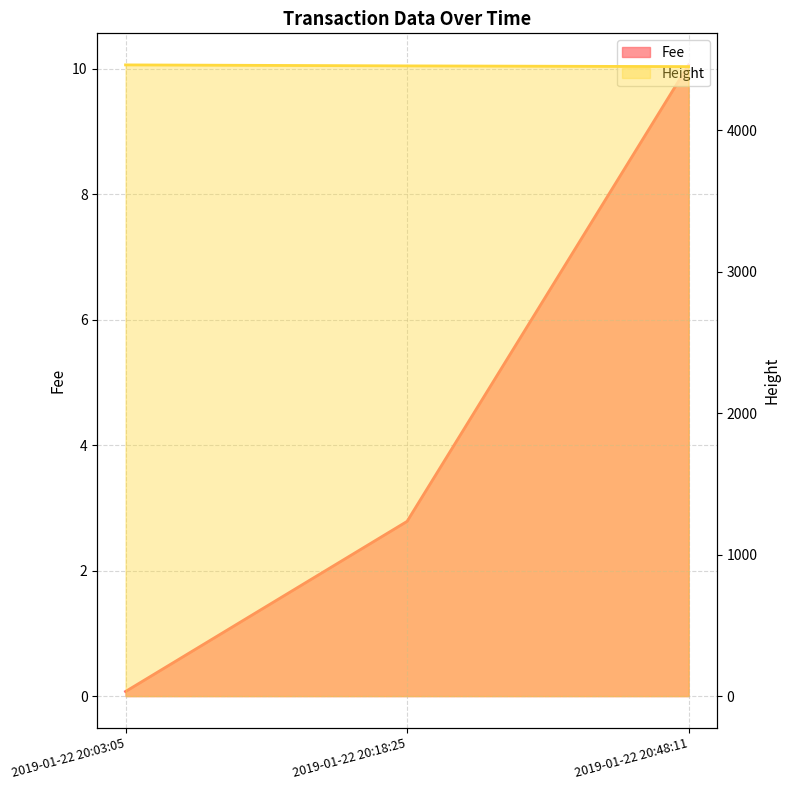

Which series has the largest total across all categories?

Height